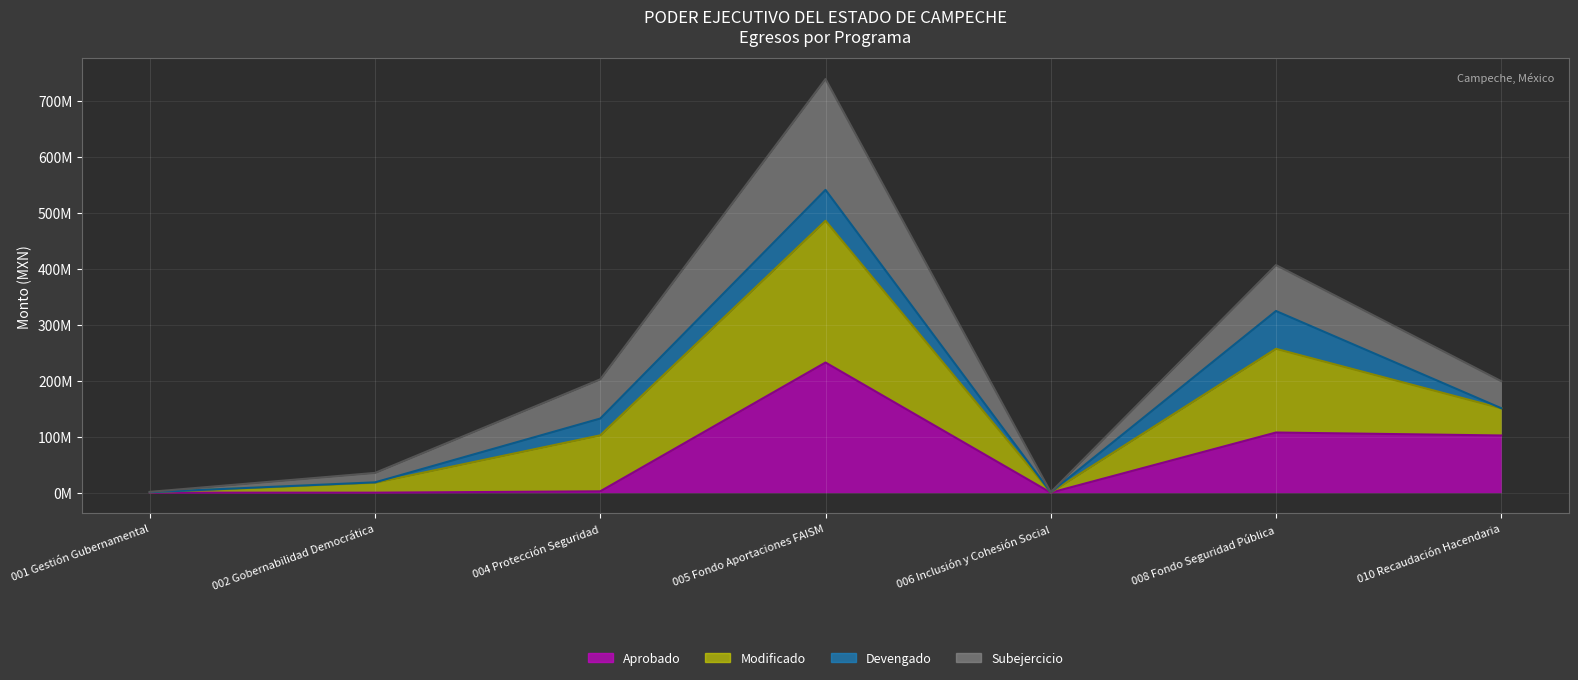

In Modificado, how many points are lower than both neighbors (excluding endpoints)?

1